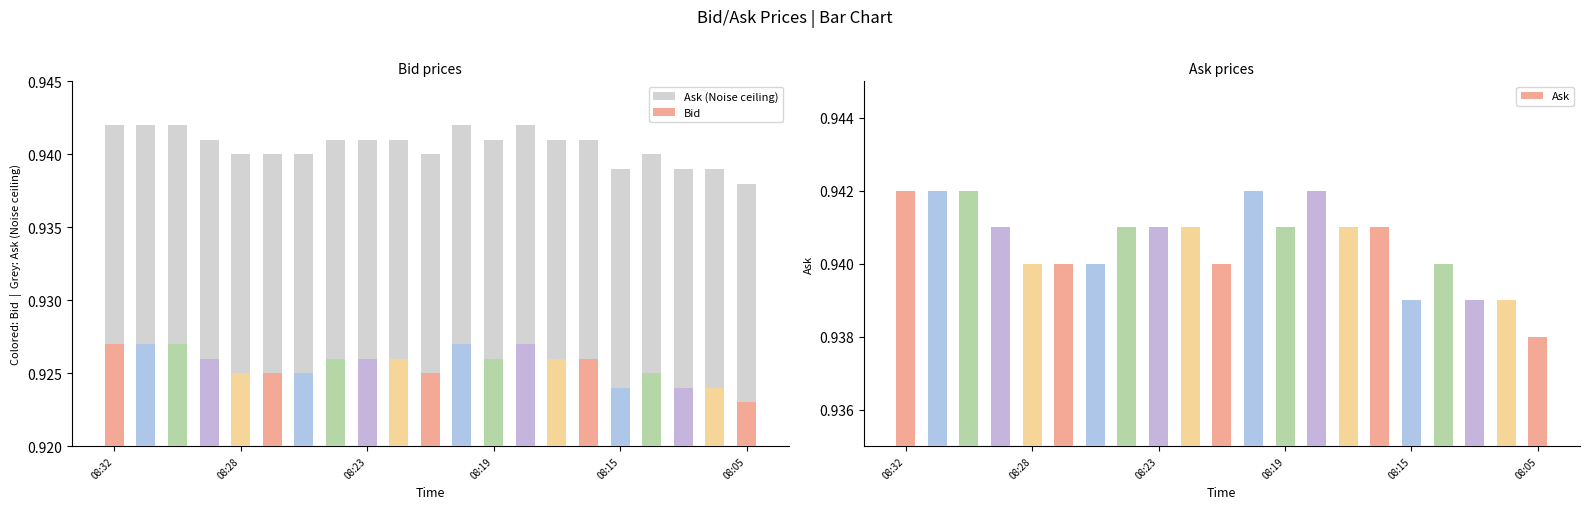

Are the bars horizontal?

No